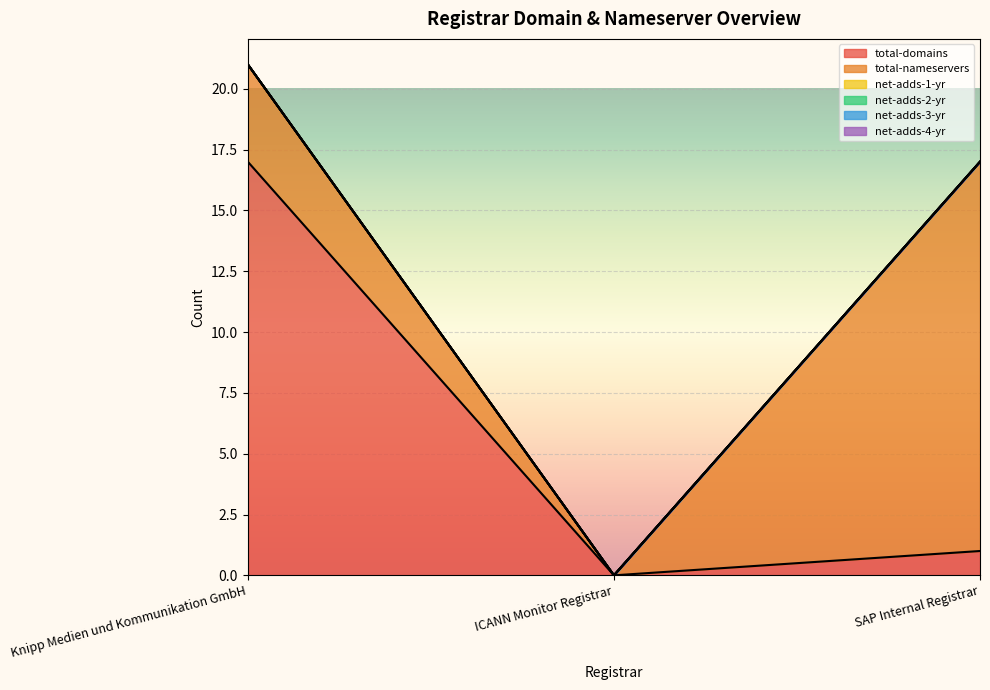

Does the chart display data point markers on the line(s)?

No